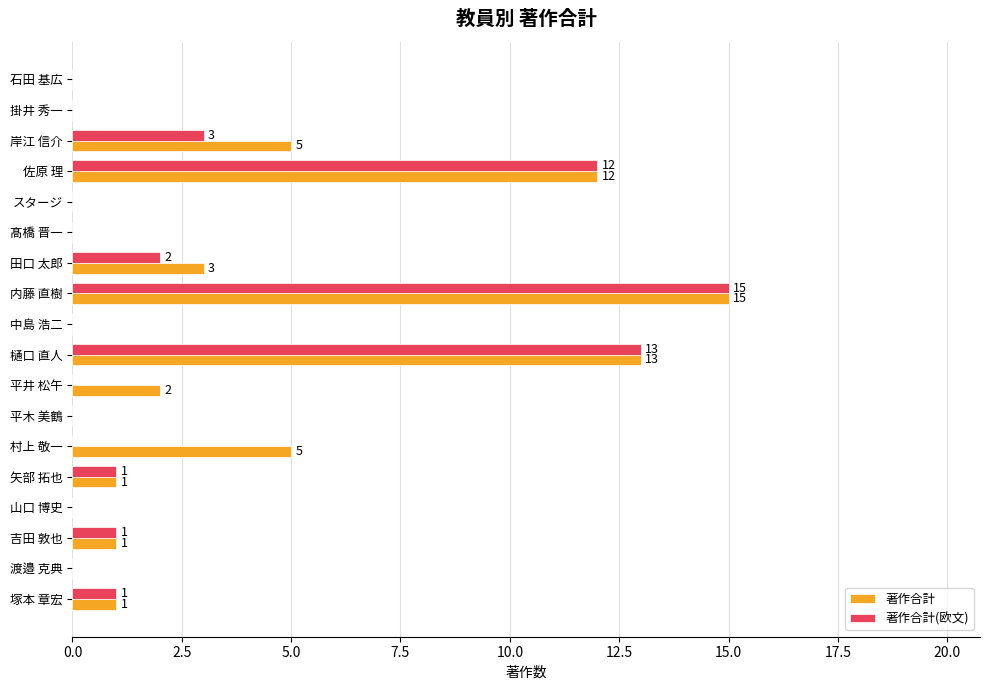

What are all the series names shown in the legend?

著作合計, 著作合計(欧文)